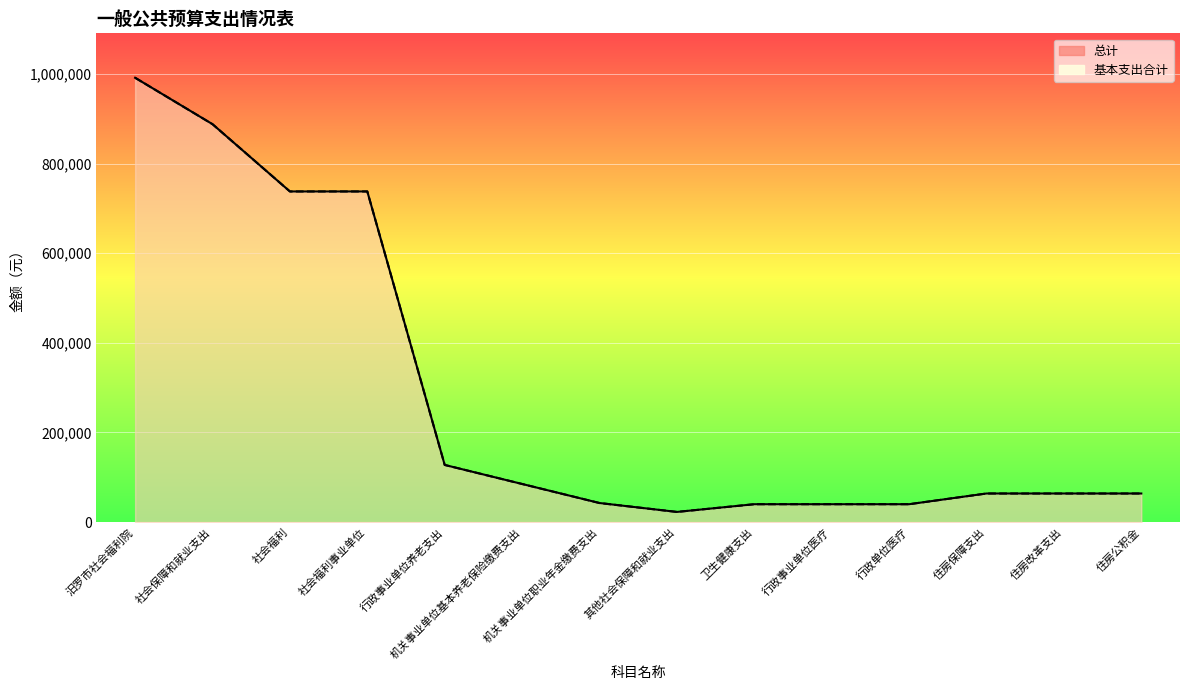

True or false: 总计_line and 基本支出合计_line cross at least once.

False